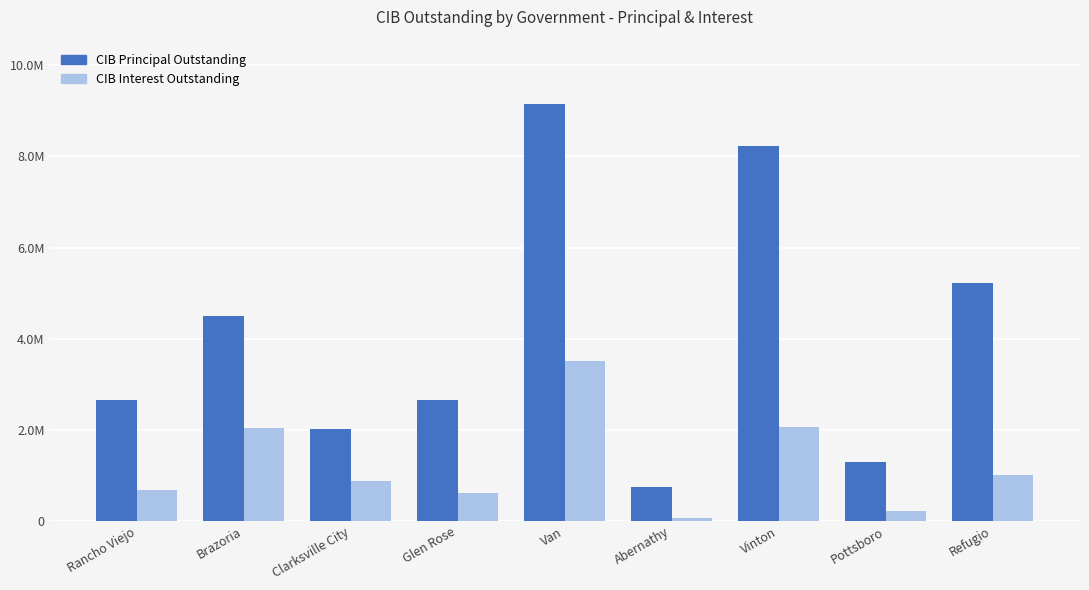

Reading right to left, what are all the values shown in this chart?

CIB Principal Outstanding: 5228000.0	1290000.0	8227000.0	751000.0	9145000.0	2660000.0	2017000.0	4505000.0	2657000.0
CIB Interest Outstanding: 1009703.8	218438.8	2066290.8	77720.5	3511900.0	614817.0	879242.2	2038100.0	673148.5